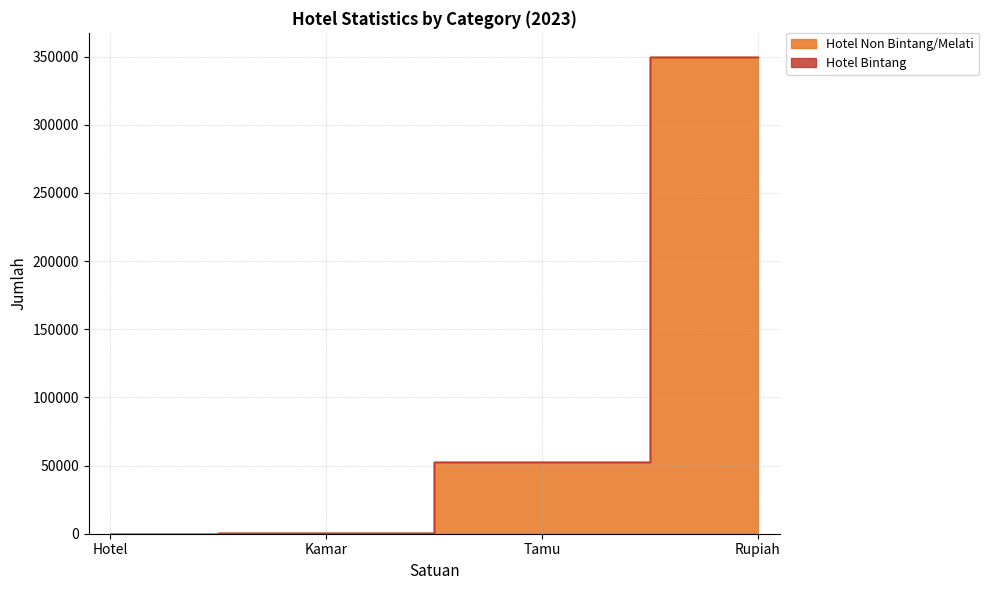

Read the value at Kamar.

440